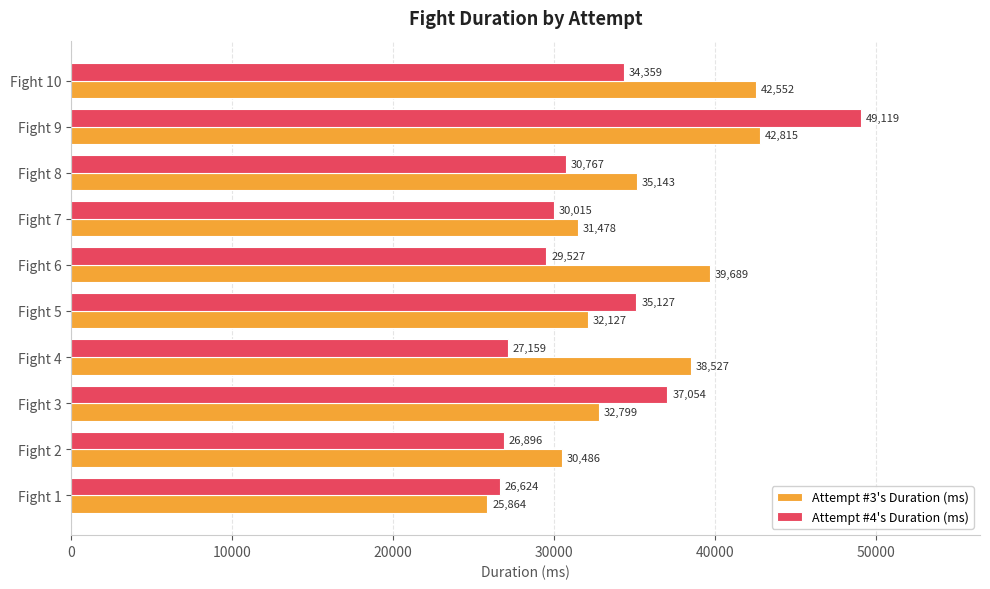

What is the average value of the Attempt #4's Duration (ms) series?

32665